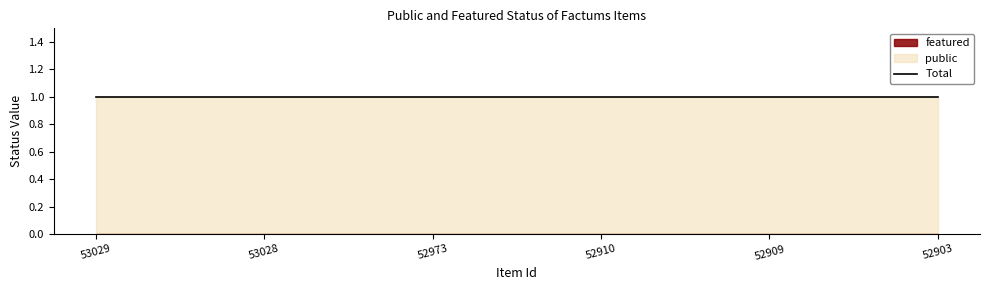

True or false: featured has more than 0 points higher than both neighbors.

False